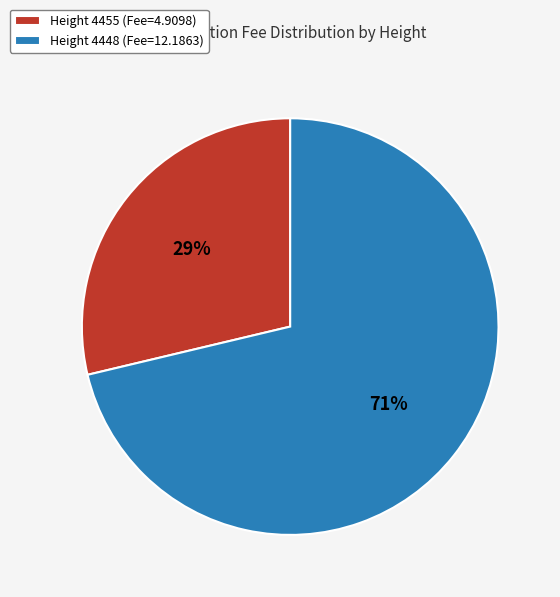

Approximately how many times larger is the value at Height 4455 (Fee=4.9098) compared to Height 4448 (Fee=12.1863)?

0.4